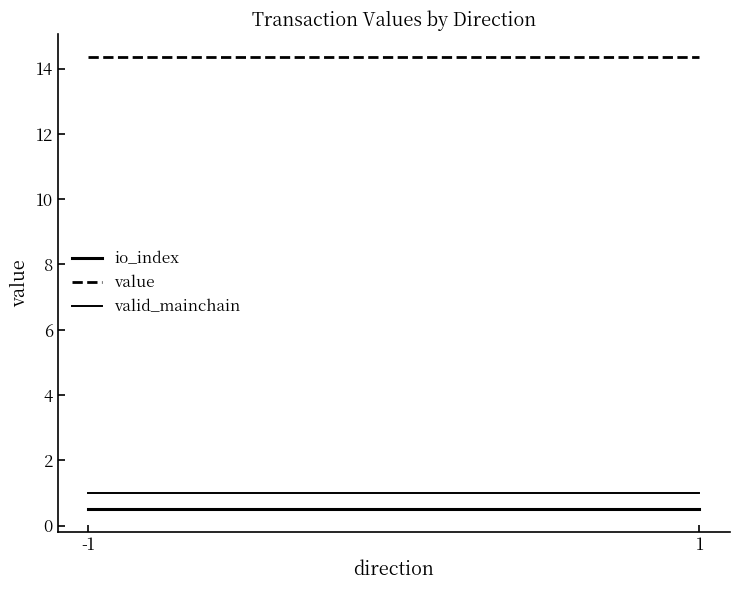

Reading left to right, what are all the values shown in this chart?

io_index: 0.5	0.5
value: 14.4	14.4
valid_mainchain: 1.0	1.0